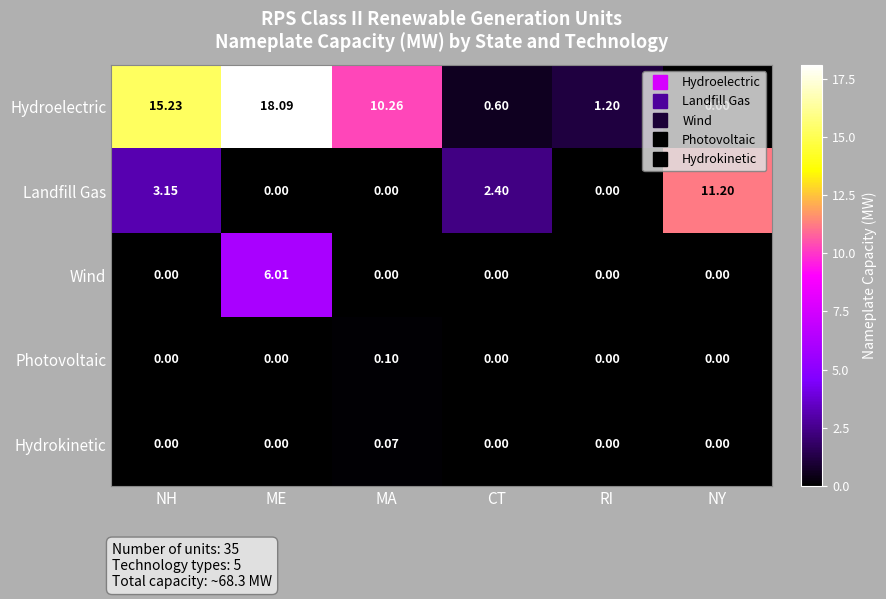

Which series has the largest total across all categories?

Hydroelectric